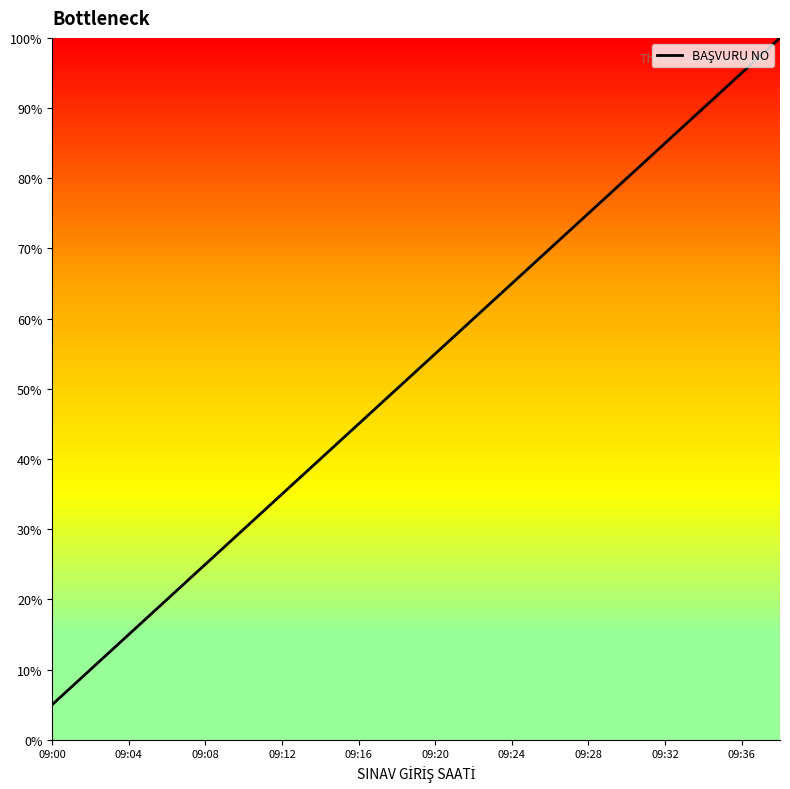

What is the smallest value displayed?

5.0